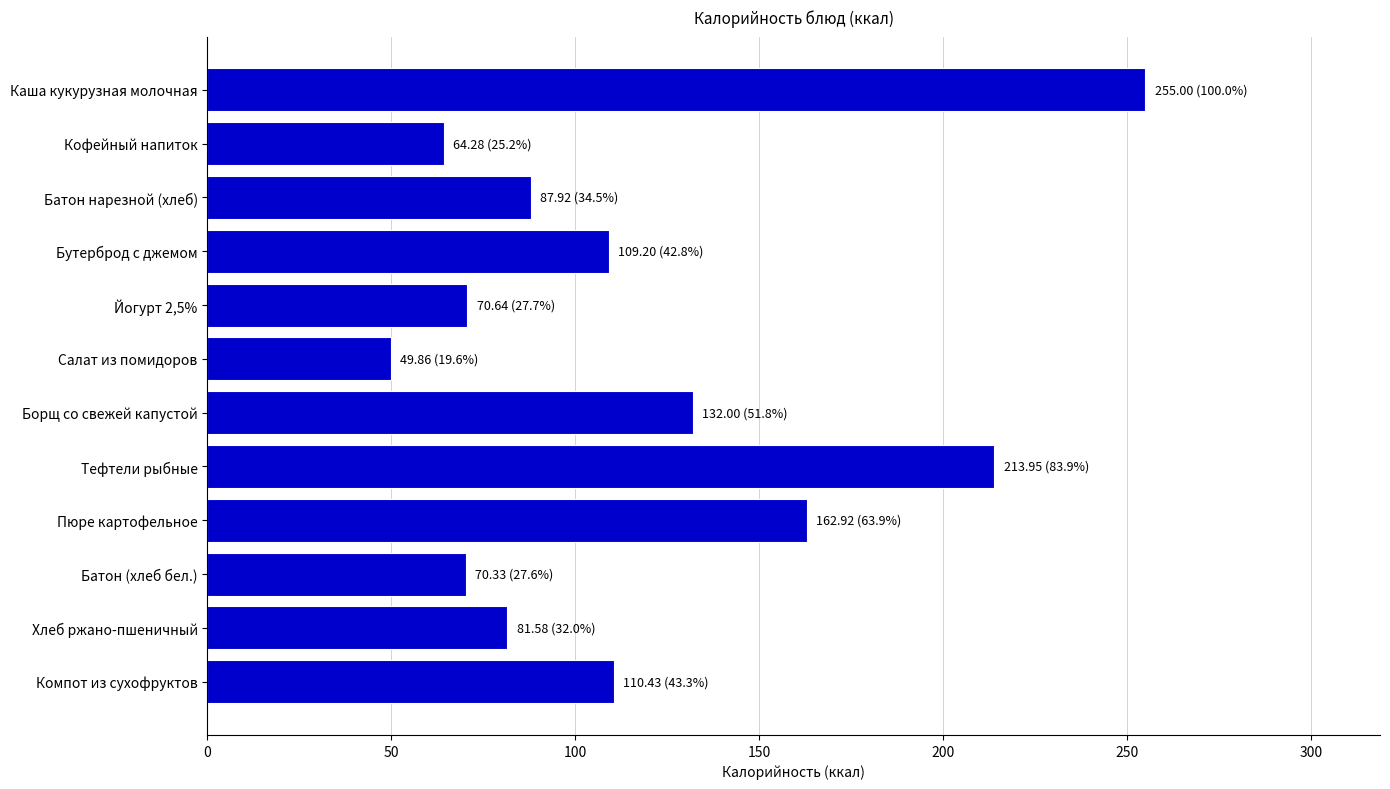

What is the label of the 11th bar from the bottom?

Кофейный напиток